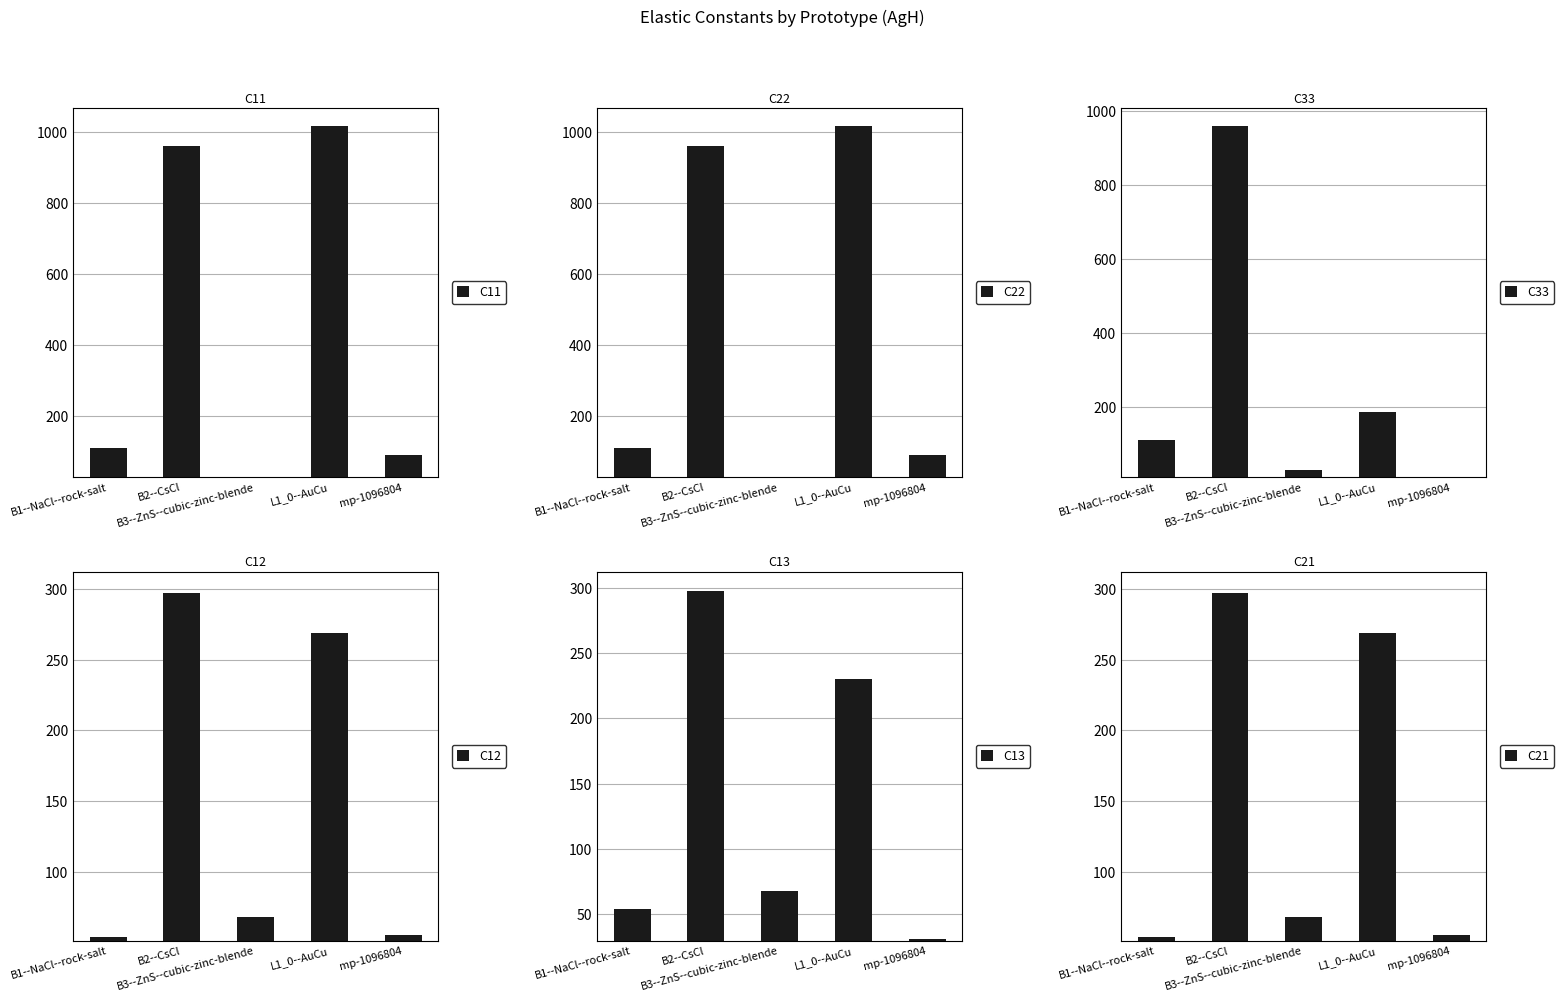

Which category has the lowest value in the C11 series?

B3--ZnS--cubic-zinc-blende